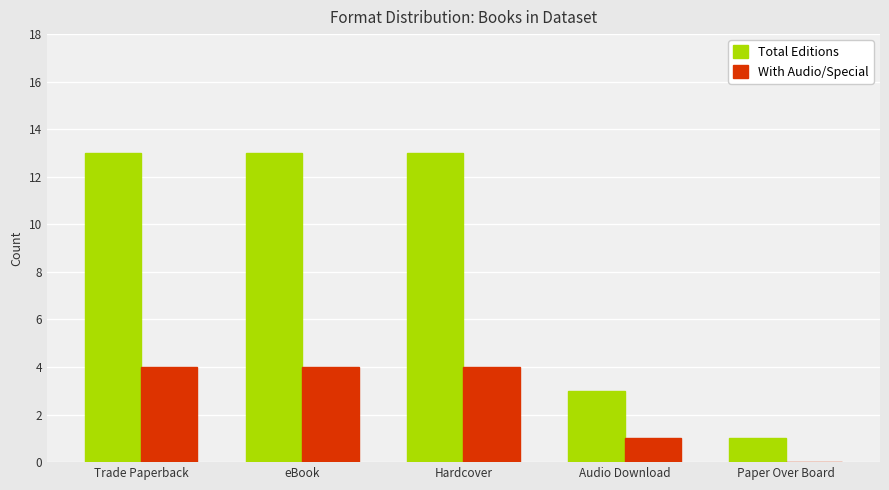

What are all the series names shown in the legend?

Total Editions, With Audio/Special